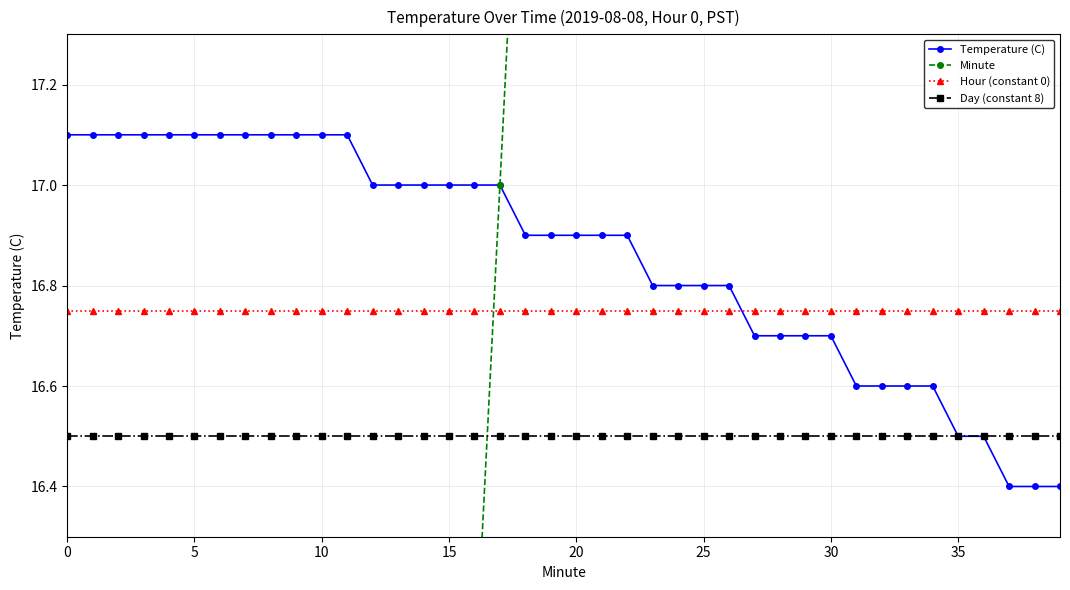

What are all the series names shown in the legend?

Temperature (C), Minute, Hour (constant 0), Day (constant 8)